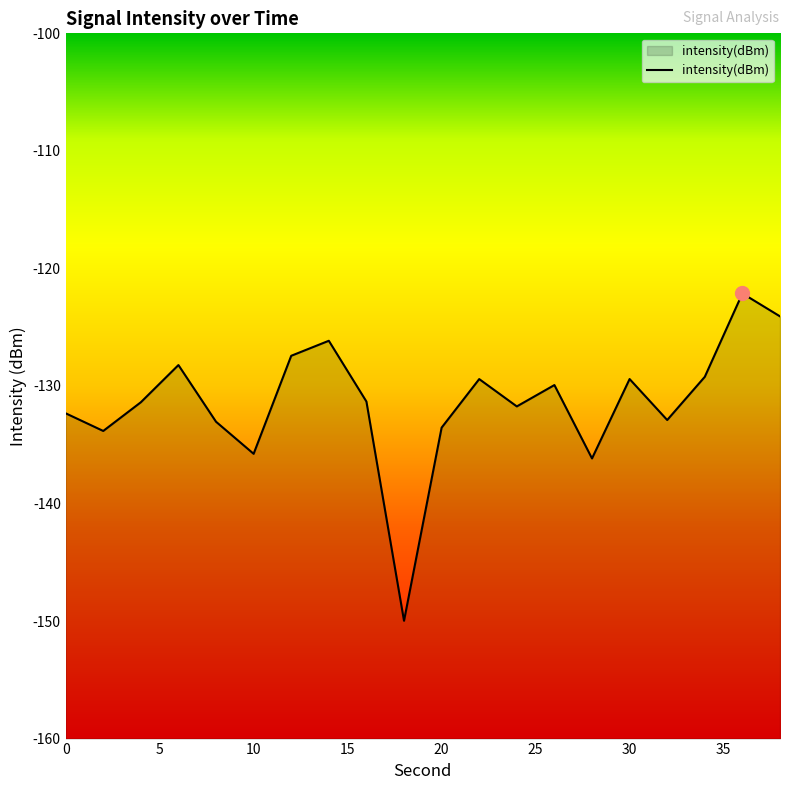

What is the smallest value displayed?

-150.0